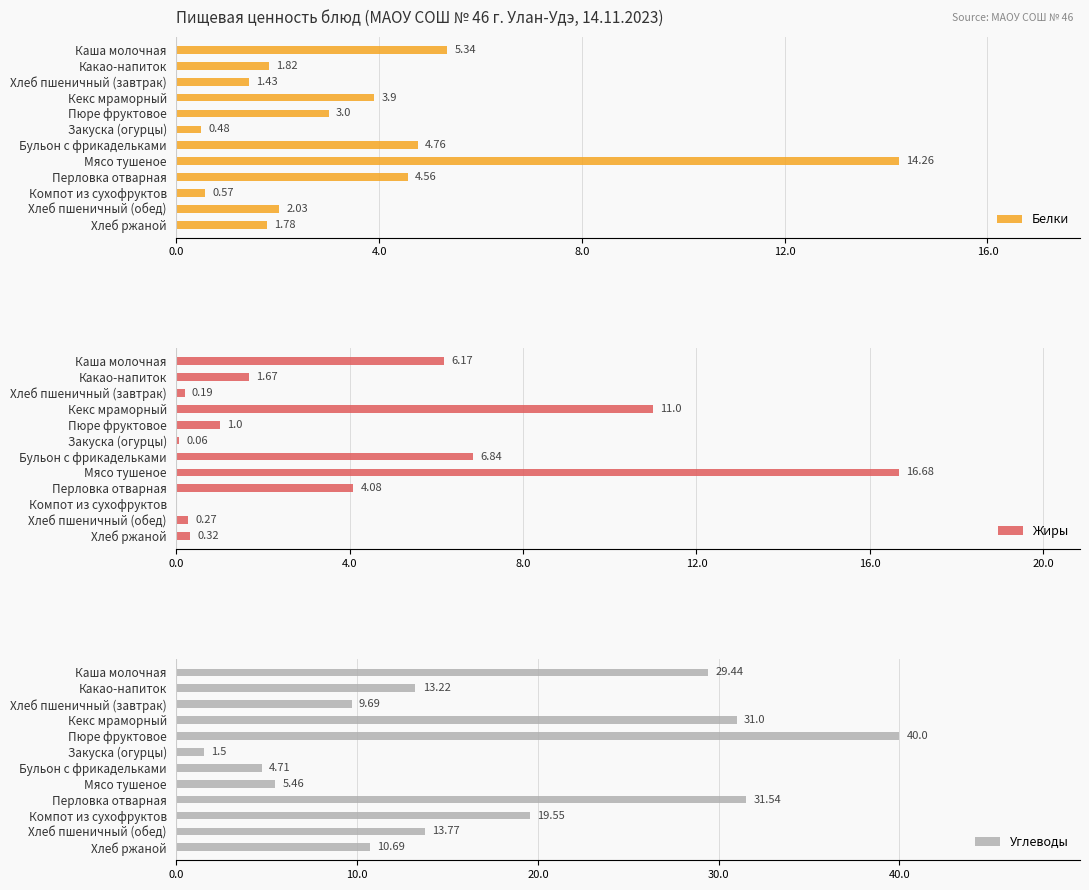

Which category has the lowest value in the Углеводы series?

Закуска (огурцы)